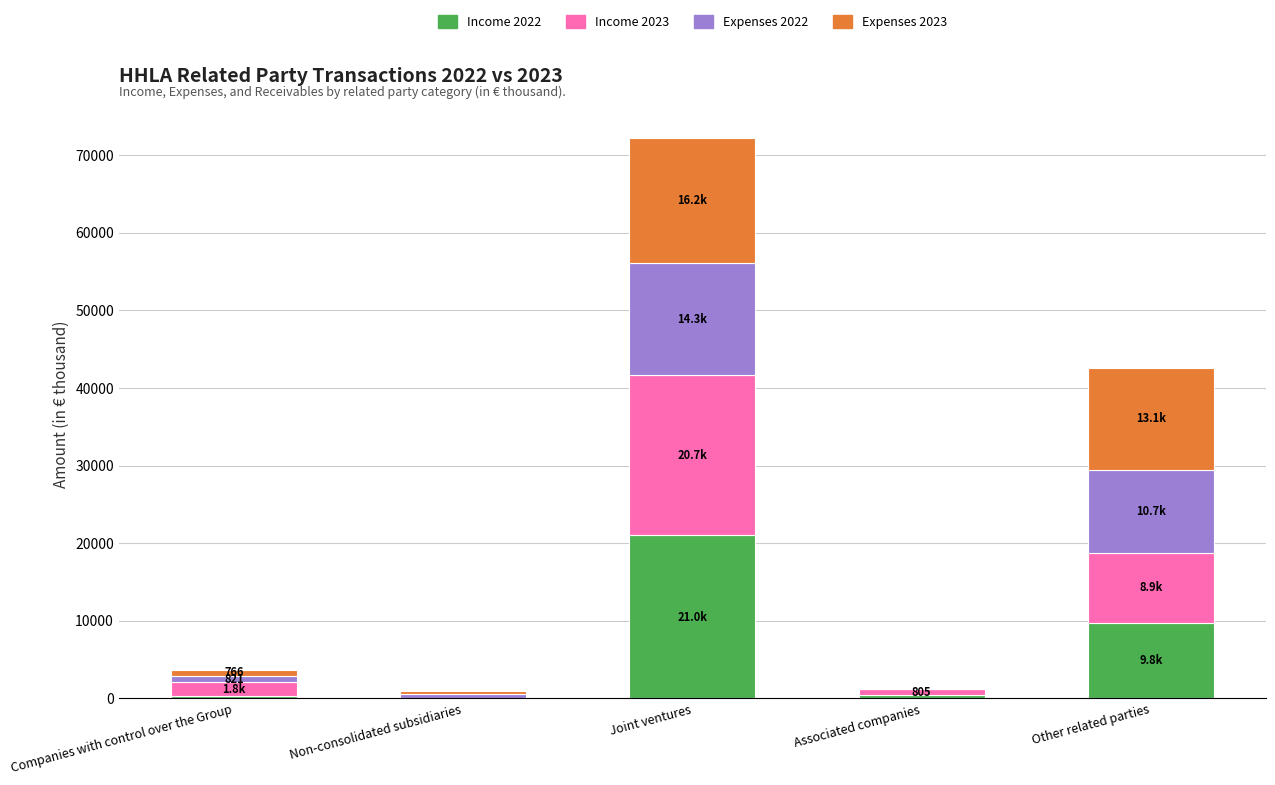

At which category is the sum across all series the highest?

Joint ventures